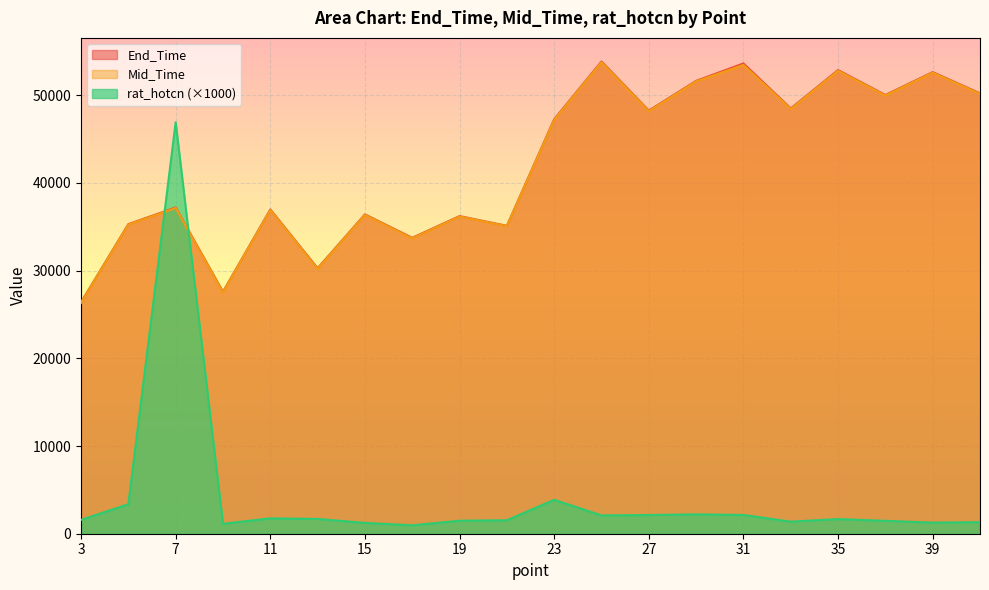

Count the number of categories in the chart.

20